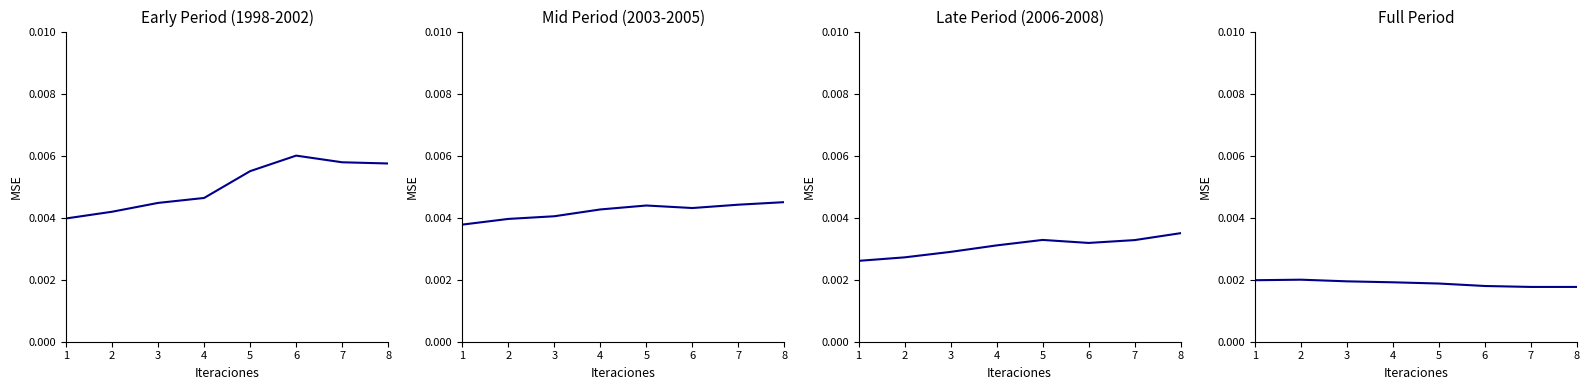

Count the number of categories in the chart.

8